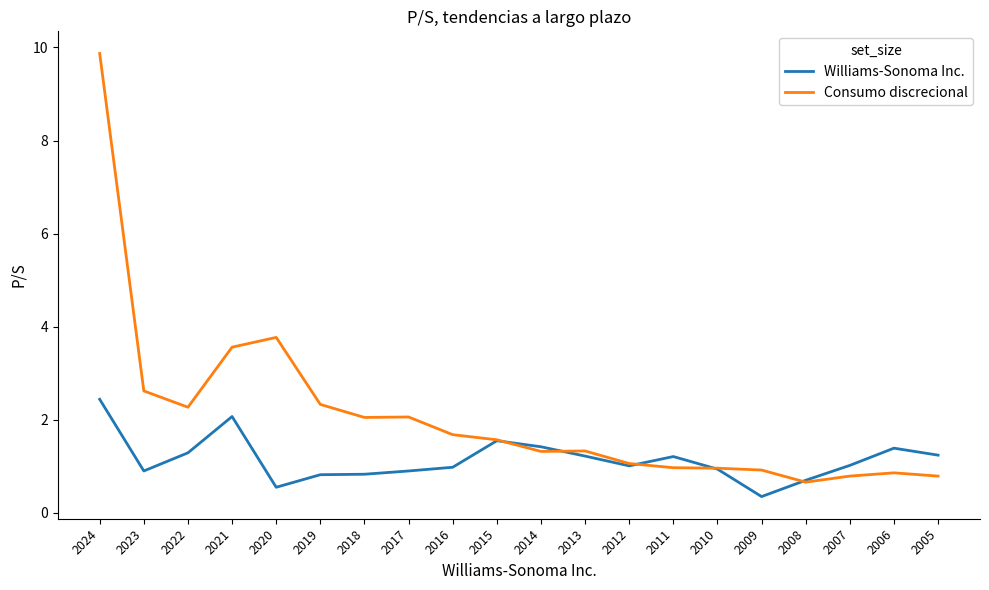

What is the approximate value of Williams-Sonoma Inc. at 2016?

1.0